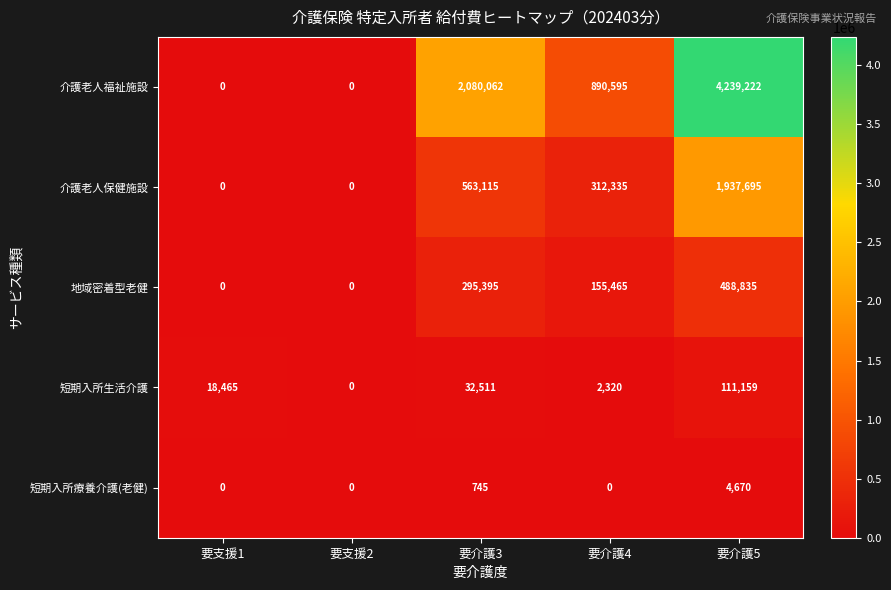

At which category is the sum across all series the highest?

要介護5